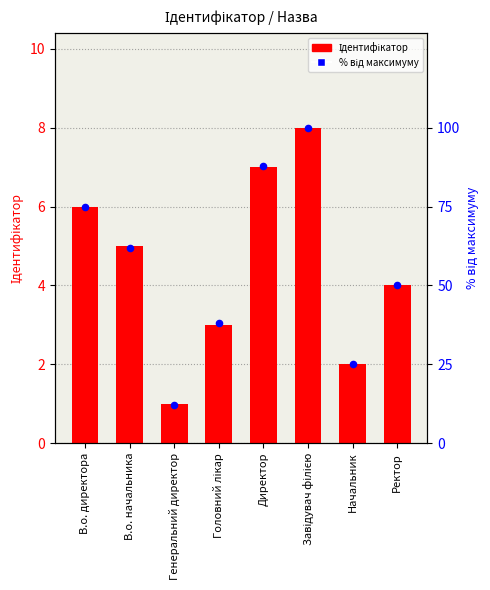

What are all the series names shown in the legend?

Ідентифікатор, % від максимуму